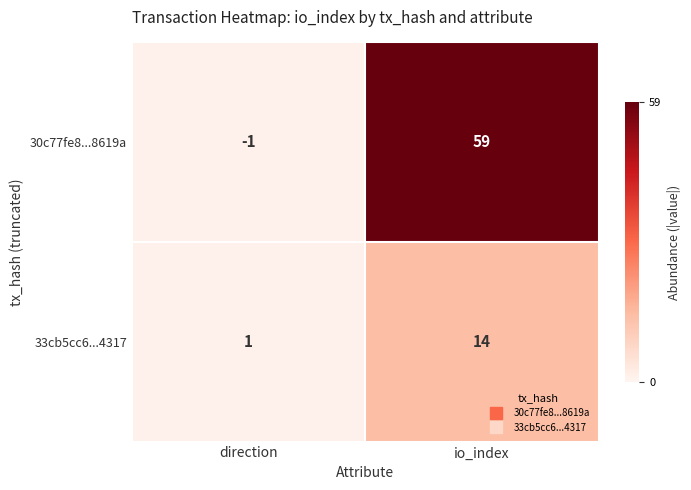

Reading left to right, transcribe all the data shown in this chart.

30c77fe8...8619a: -1	59
33cb5cc6...4317: 1	14